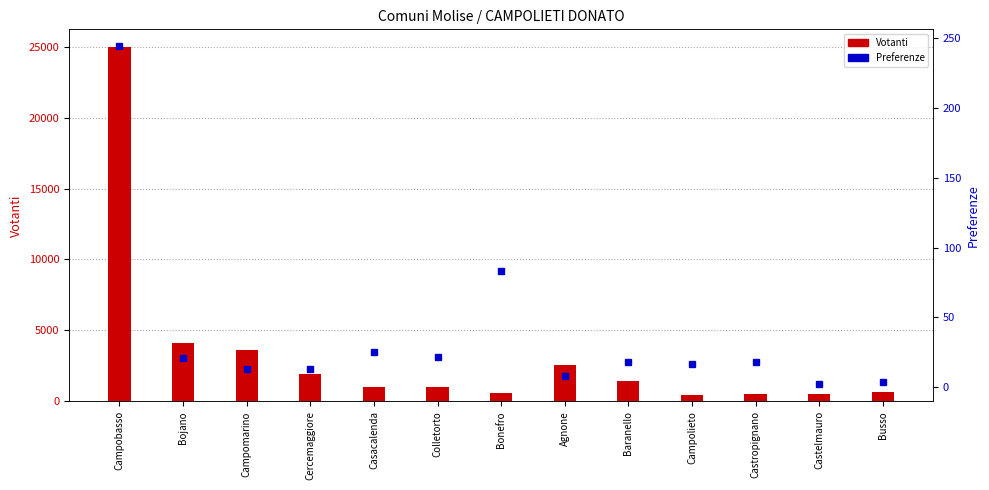

What are all the series names shown in the legend?

Votanti, Preferenze